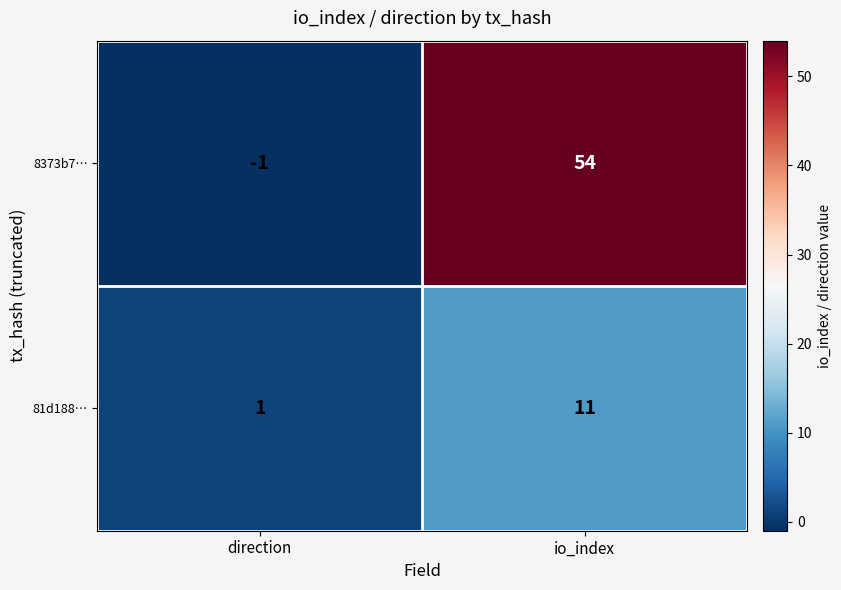

What is the average value of the 81d188… series?

6